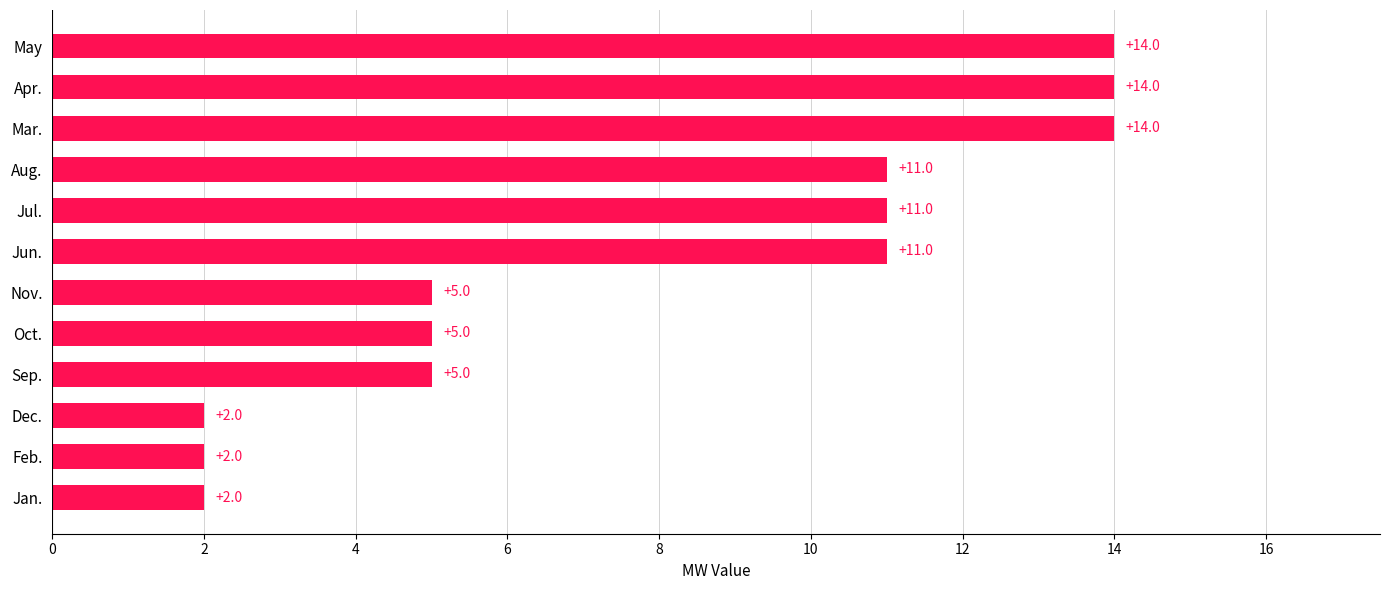

Which has a higher value, Jul. or Feb.?

Jul.